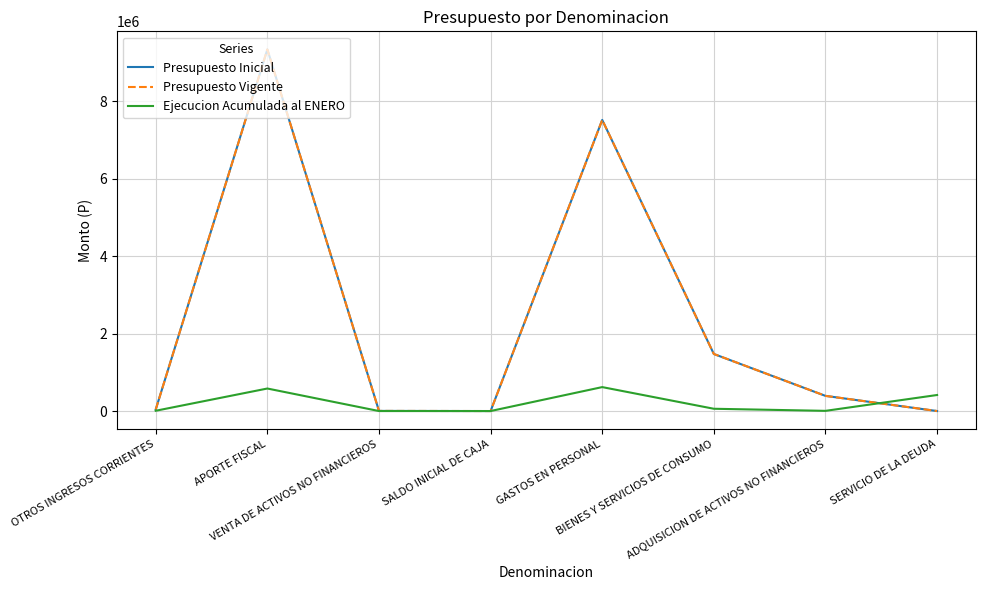

What is the difference between the Presupuesto Vigente values at OTROS INGRESOS CORRIENTES and BIENES Y SERVICIOS DE CONSUMO?

1433184